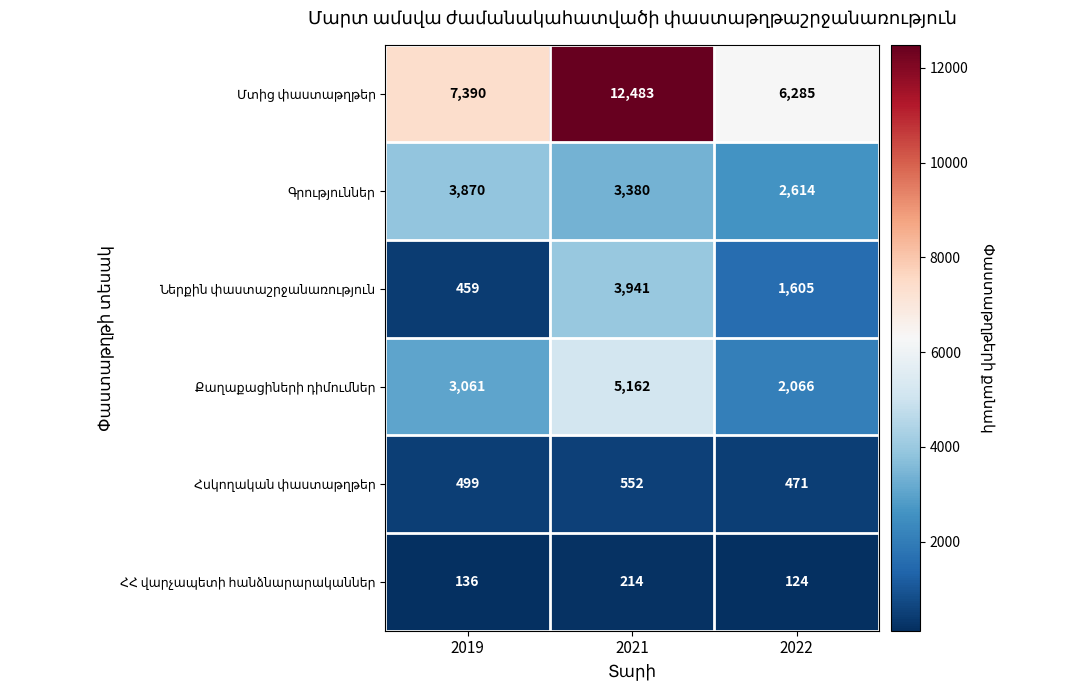

How many categories are shown in the chart?

3